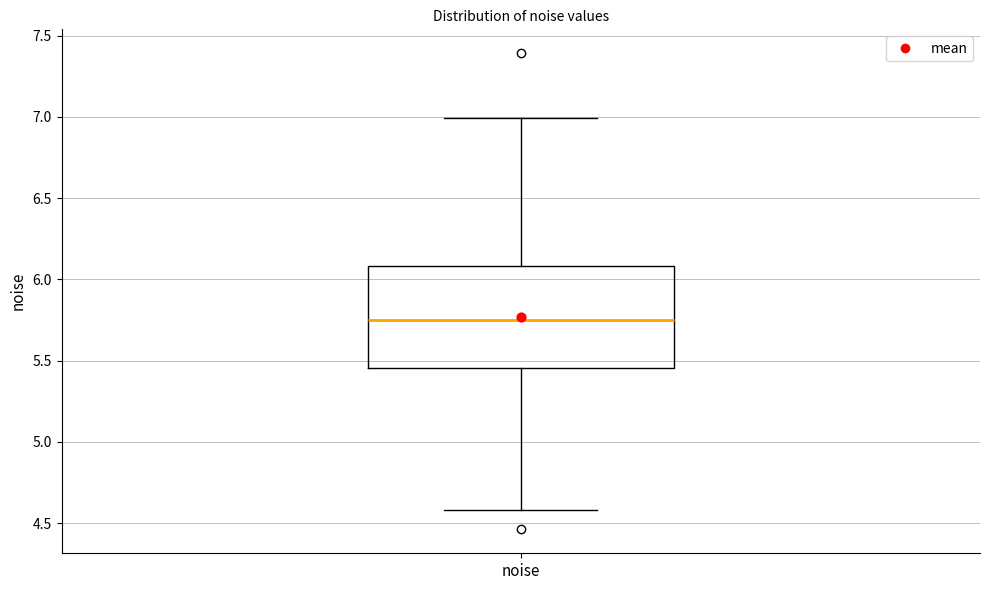

Read this box plot against the y-axis: the position of the median line, the range covered by the box, and the ends of both whiskers. The values are not printed on the chart, so give them approximately, as read against the axis.

median 5.75, box 5.45 to 6.10, whiskers 4.60 to 7.00